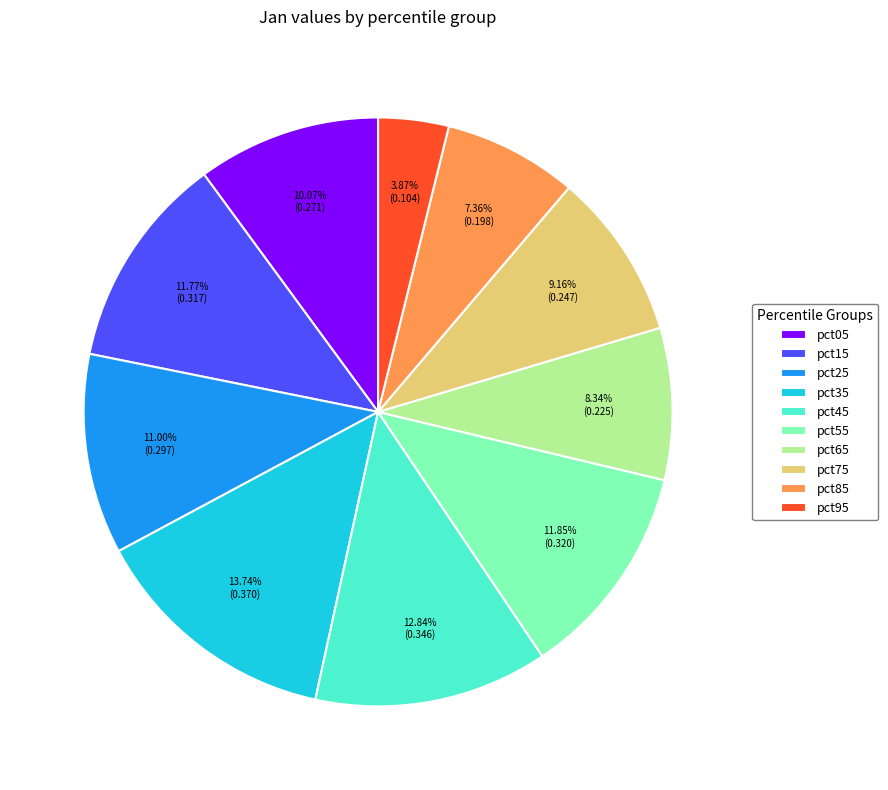

How many slices are in this pie chart?

10